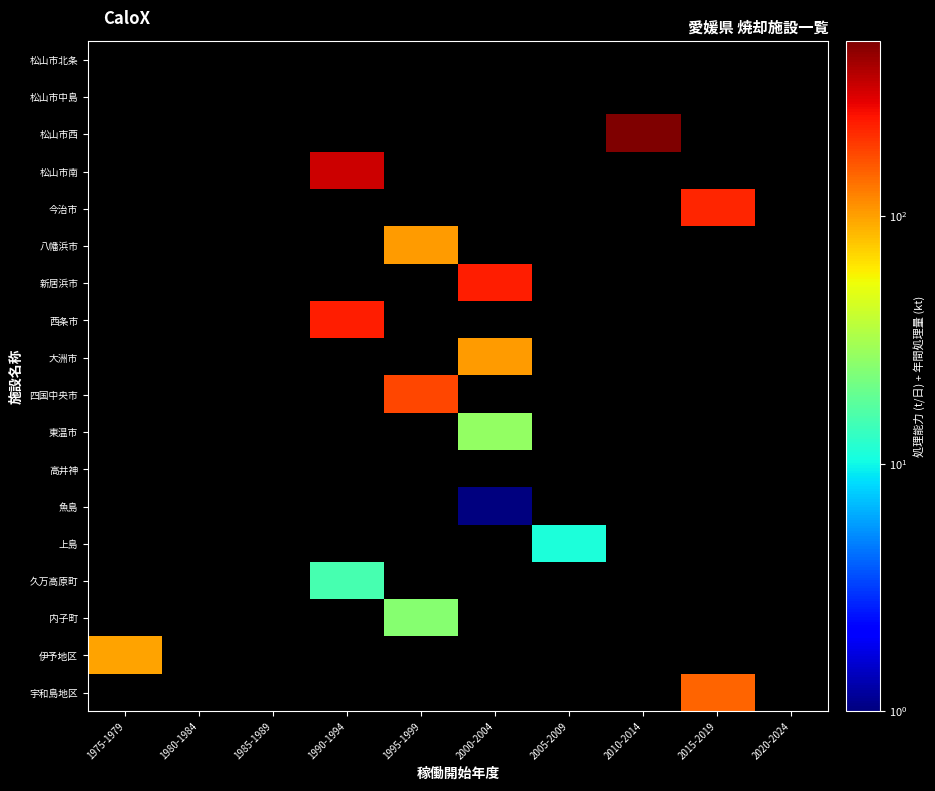

What is the smallest value displayed?

1.0